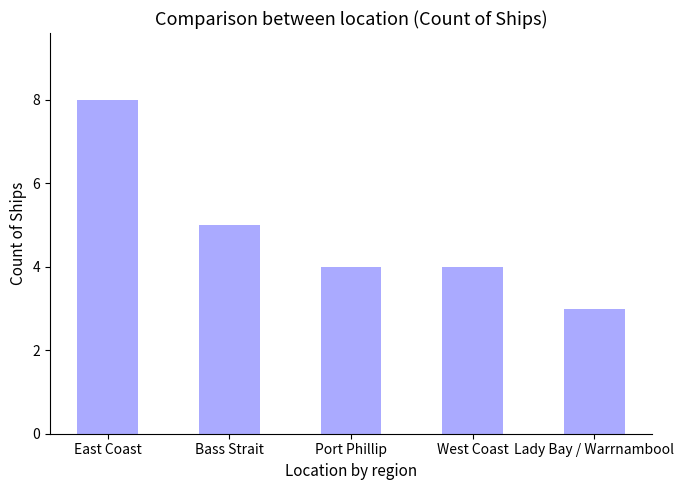

Does the chart contain any negative values?

No